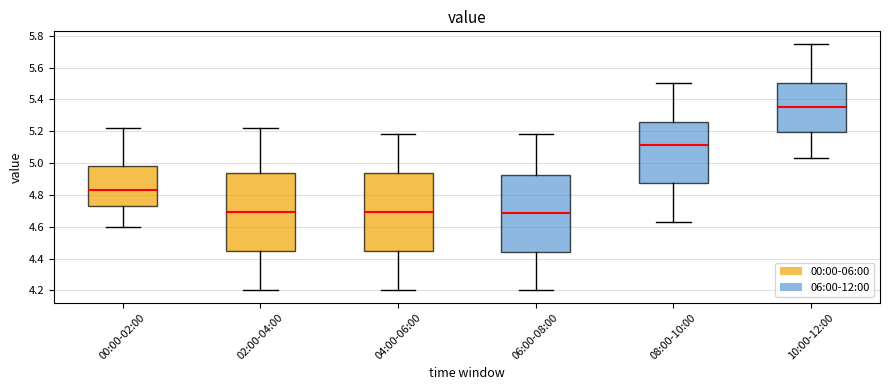

Where does the upper whisker of the box for 00:00-02:00 end on the y-axis? The values are not printed on the chart, so give them approximately, as read against the axis.

5.22